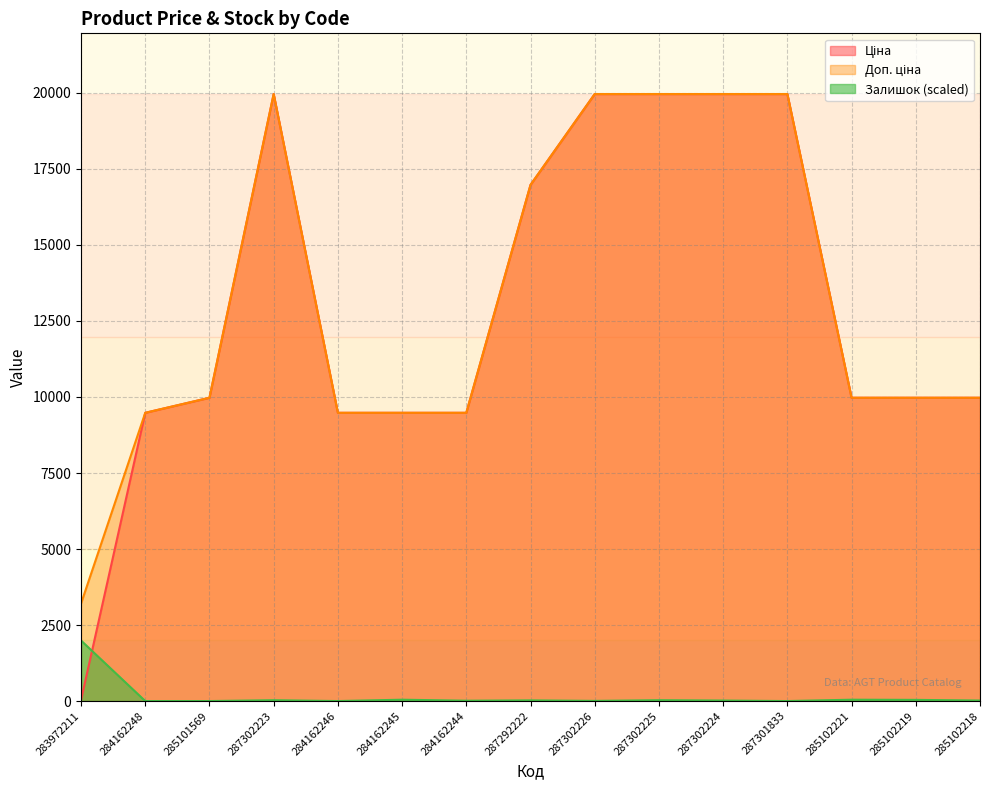

List the labels in order of Ціна value, largest first.

287302223, 287302226, 287302225, 287302224, 287301833, 287292222, 285101569, 285102221, 285102219, 285102218, 284162248, 284162246, 284162245, 284162244, 283972211